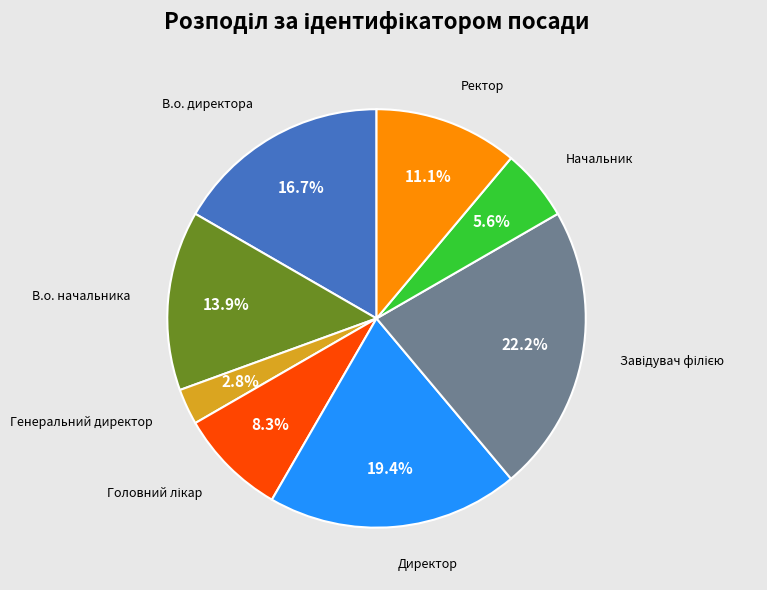

Is there a majority slice in this chart?

No